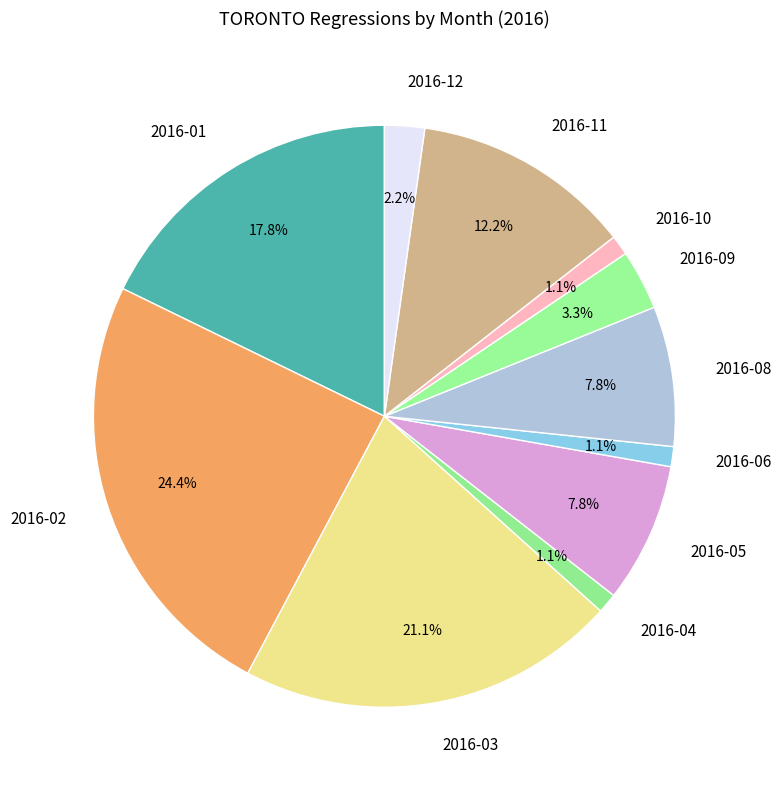

Does 2016-09 represent more than half of the total?

No